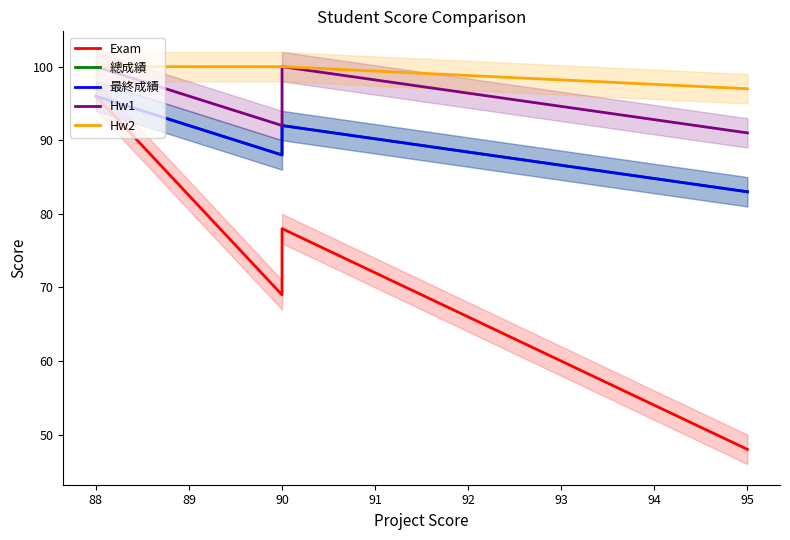

Which series has the largest range (max minus min)?

Exam